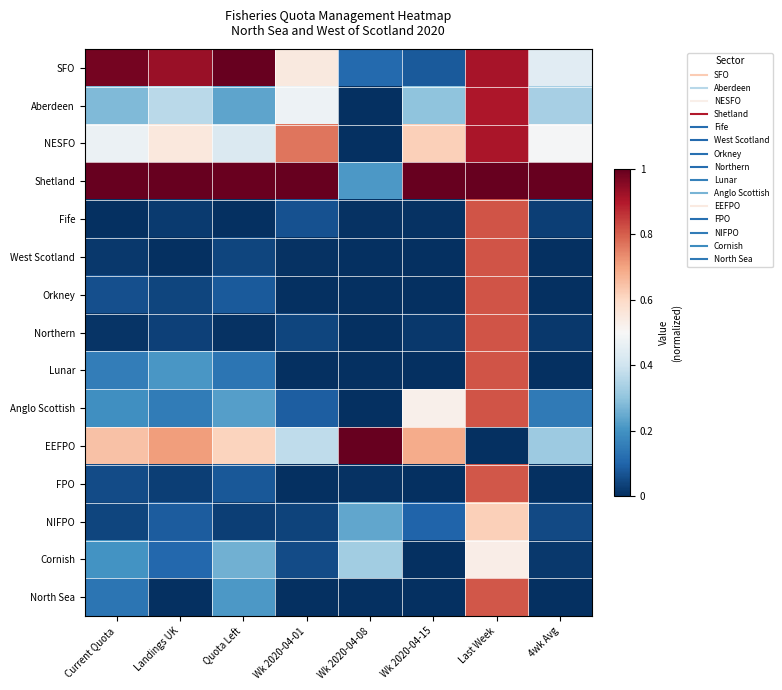

Reading right to left, list all the values displayed in this chart.

SFO: 4wk Avg=0.4	Last Week=0.9	Wk 2020-04-15=0.1	Wk 2020-04-08=0.1	Wk 2020-04-01=0.6	Quota Left=1.0	Landings UK=0.9	Current Quota=1.0
Aberdeen: 4wk Avg=0.3	Last Week=0.9	Wk 2020-04-15=0.3	Wk 2020-04-08=0.0	Wk 2020-04-01=0.5	Quota Left=0.2	Landings UK=0.4	Current Quota=0.3
NESFO: 4wk Avg=0.5	Last Week=0.9	Wk 2020-04-15=0.6	Wk 2020-04-08=0.0	Wk 2020-04-01=0.8	Quota Left=0.4	Landings UK=0.6	Current Quota=0.5
Shetland: 4wk Avg=1.0	Last Week=1.0	Wk 2020-04-15=1.0	Wk 2020-04-08=0.2	Wk 2020-04-01=1.0	Quota Left=1.0	Landings UK=1.0	Current Quota=1.0
Fife: 4wk Avg=0.0	Last Week=0.8	Wk 2020-04-15=0.0	Wk 2020-04-08=0.0	Wk 2020-04-01=0.1	Quota Left=0.0	Landings UK=0.0	Current Quota=0.0
West Scotland: 4wk Avg=0.0	Last Week=0.8	Wk 2020-04-15=0.0	Wk 2020-04-08=0.0	Wk 2020-04-01=0.0	Quota Left=0.0	Landings UK=0.0	Current Quota=0.0
Orkney: 4wk Avg=0.0	Last Week=0.8	Wk 2020-04-15=0.0	Wk 2020-04-08=0.0	Wk 2020-04-01=0.0	Quota Left=0.1	Landings UK=0.0	Current Quota=0.1
Northern: 4wk Avg=0.0	Last Week=0.8	Wk 2020-04-15=0.0	Wk 2020-04-08=0.0	Wk 2020-04-01=0.0	Quota Left=0.0	Landings UK=0.0	Current Quota=0.0
Lunar: 4wk Avg=0.0	Last Week=0.8	Wk 2020-04-15=0.0	Wk 2020-04-08=0.0	Wk 2020-04-01=0.0	Quota Left=0.1	Landings UK=0.2	Current Quota=0.2
Anglo Scottish: 4wk Avg=0.1	Last Week=0.8	Wk 2020-04-15=0.5	Wk 2020-04-08=0.0	Wk 2020-04-01=0.1	Quota Left=0.2	Landings UK=0.2	Current Quota=0.2
EEFPO: 4wk Avg=0.3	Last Week=0.0	Wk 2020-04-15=0.7	Wk 2020-04-08=1.0	Wk 2020-04-01=0.4	Quota Left=0.6	Landings UK=0.7	Current Quota=0.6
FPO: 4wk Avg=0.0	Last Week=0.8	Wk 2020-04-15=0.0	Wk 2020-04-08=0.0	Wk 2020-04-01=0.0	Quota Left=0.1	Landings UK=0.0	Current Quota=0.1
NIFPO: 4wk Avg=0.0	Last Week=0.6	Wk 2020-04-15=0.1	Wk 2020-04-08=0.2	Wk 2020-04-01=0.0	Quota Left=0.0	Landings UK=0.1	Current Quota=0.0
Cornish: 4wk Avg=0.0	Last Week=0.5	Wk 2020-04-15=0.0	Wk 2020-04-08=0.3	Wk 2020-04-01=0.1	Quota Left=0.3	Landings UK=0.1	Current Quota=0.2
North Sea: 4wk Avg=0.0	Last Week=0.8	Wk 2020-04-15=0.0	Wk 2020-04-08=0.0	Wk 2020-04-01=0.0	Quota Left=0.2	Landings UK=0.0	Current Quota=0.1